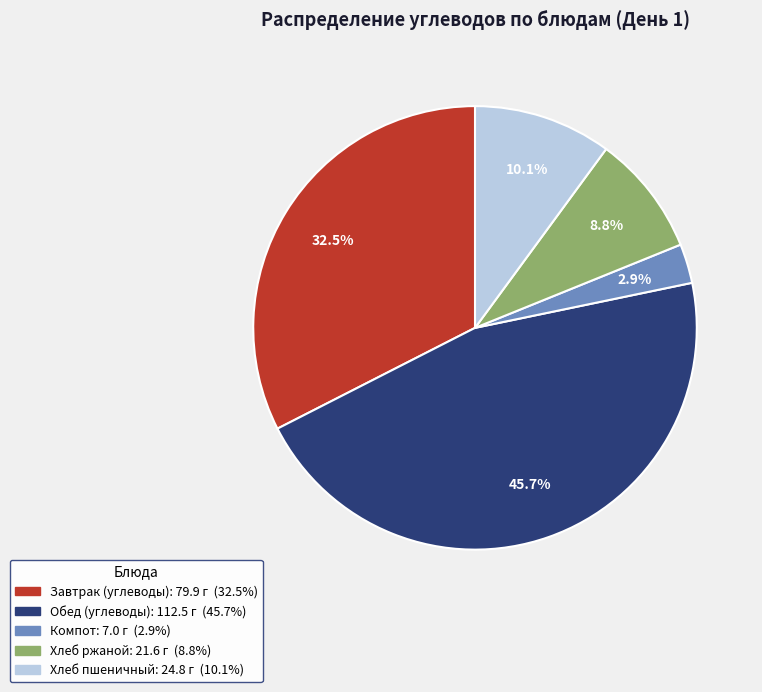

Does Хлеб ржаной represent more than half of the total?

No